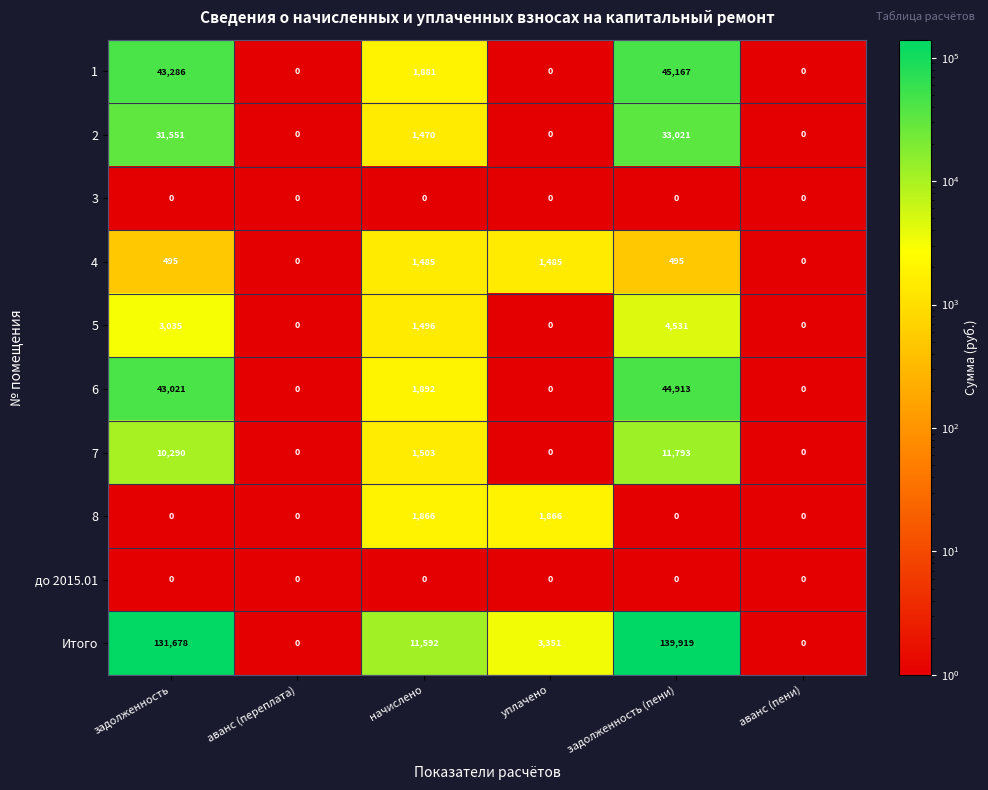

What is the total value across all series at уплачено?

6702